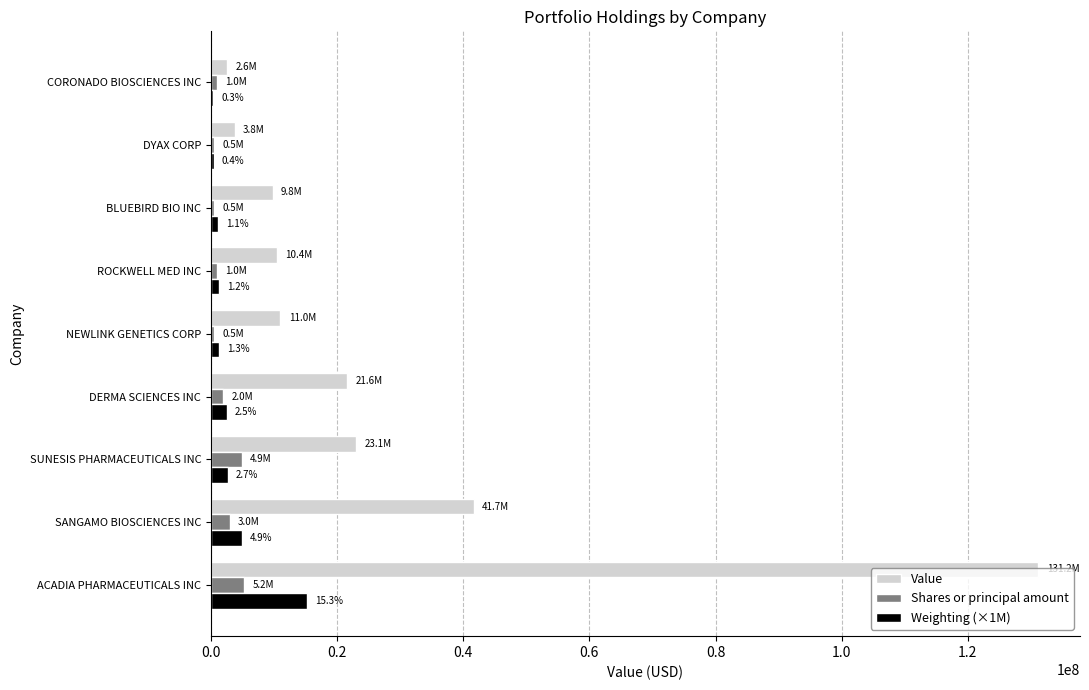

At which category is the sum across all series the highest?

ACADIA PHARMACEUTICALS INC